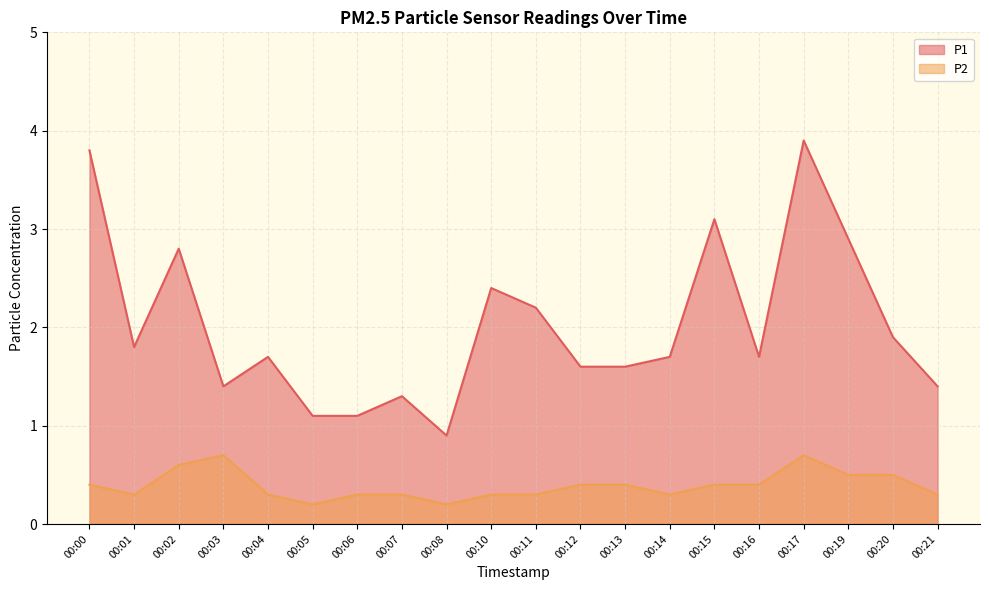

What is the difference between the maximum and second lowest values in the P2 series?

0.5